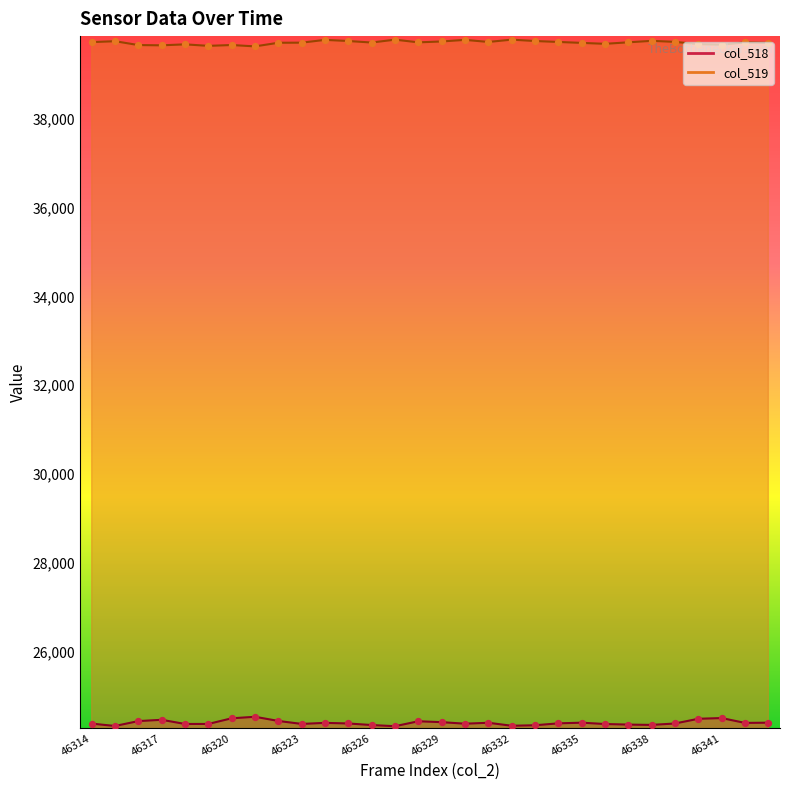

At how many categories does at least one series exceed 35175?

30